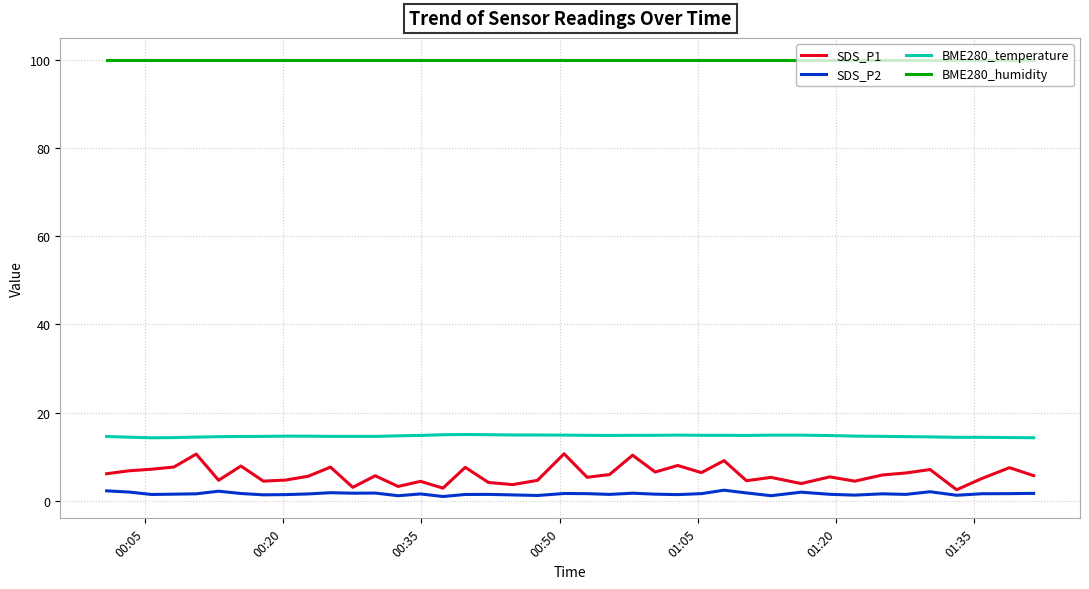

In SDS_P1, how many points are lower than both neighbors (excluding endpoints)?

13